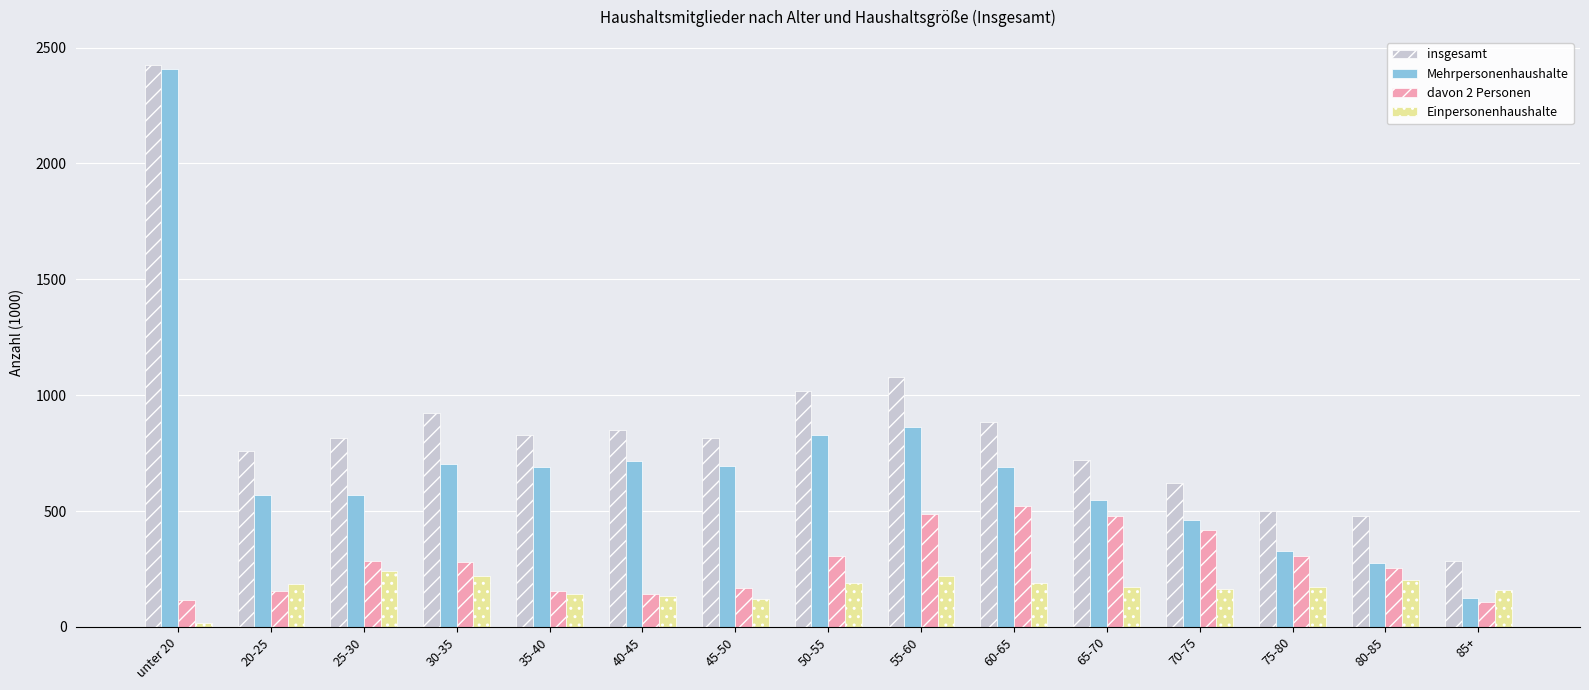

What is the spread (max minus min) of values at 70-75?

461